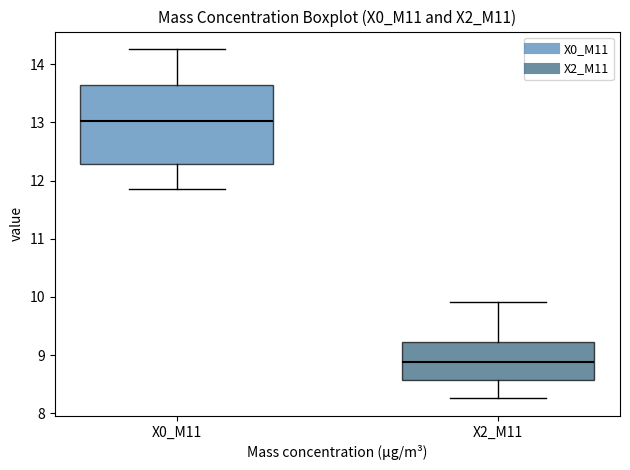

Which box has the highest median line?

X0_M11